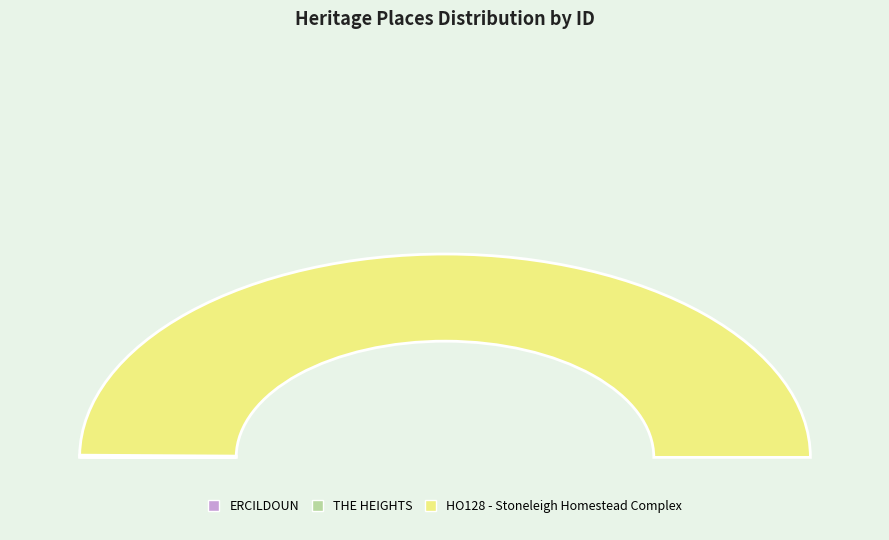

Is THE HEIGHTS the majority of the pie?

No